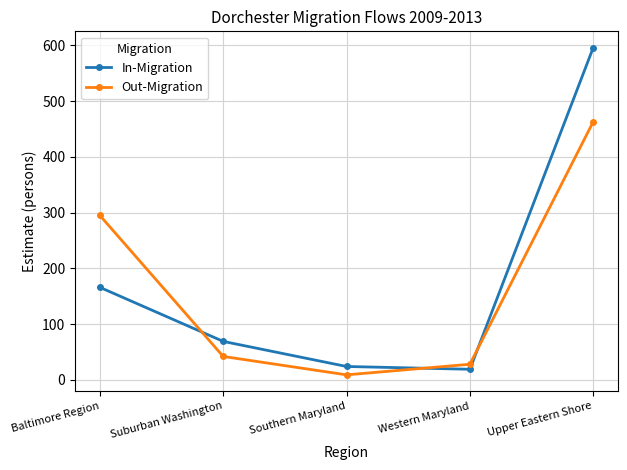

Which series changed the most between Suburban Washington and Upper Eastern Shore?

In-Migration